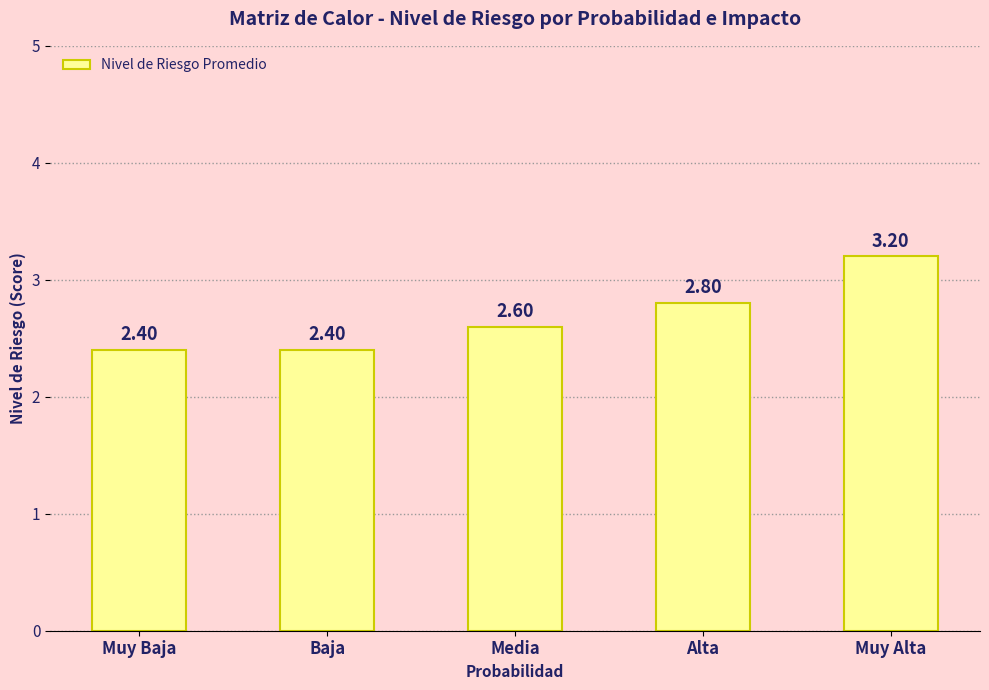

What is the minimum value shown in the chart?

2.4